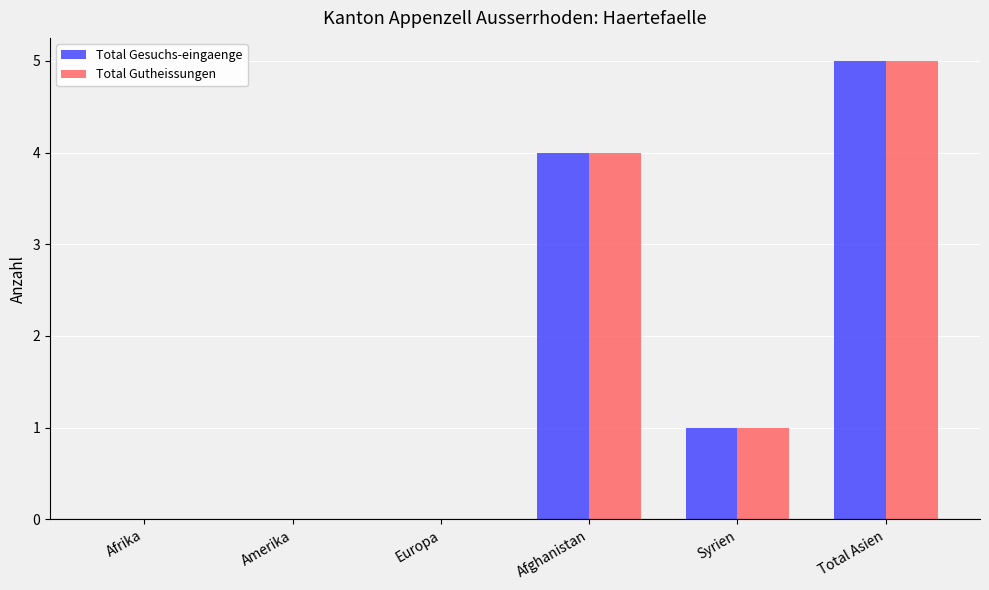

What is the average value of the Total Gutheissungen series?

2